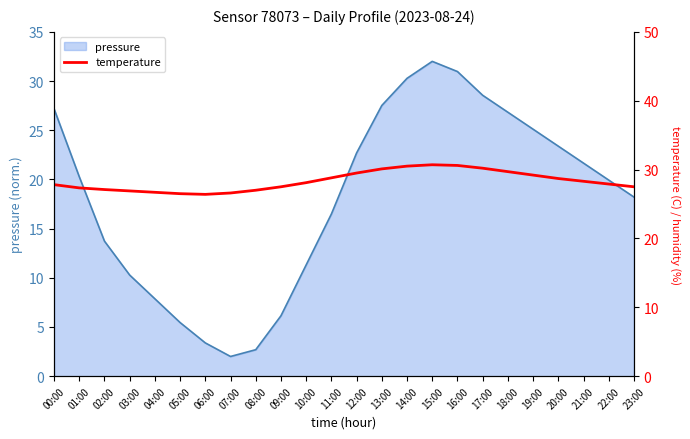

What is the minimum value for pressure?

2.0